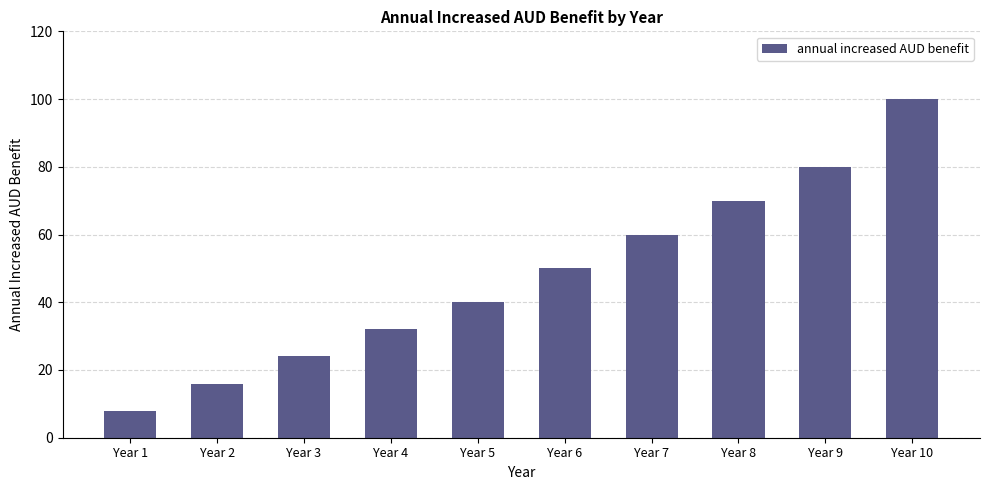

What is the difference between the values at Year 5 and Year 8?

30